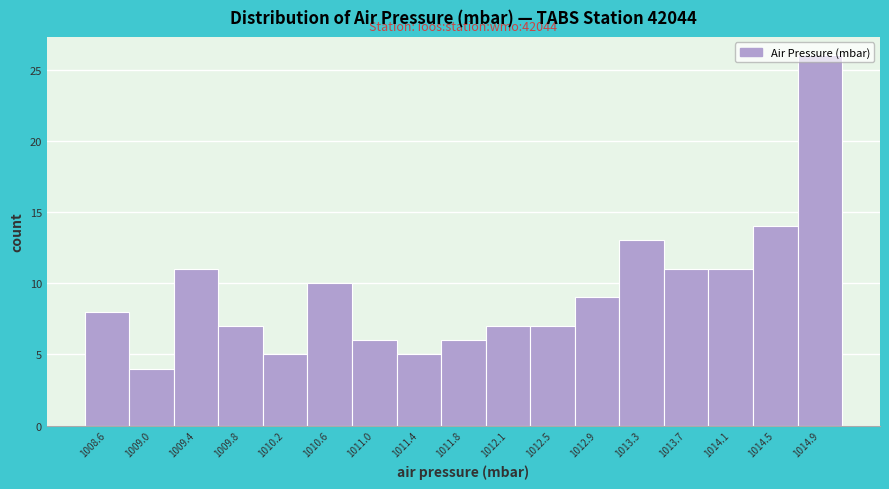

Over which range of the x-axis is the bar tallest?

1014.70 to 1015.10